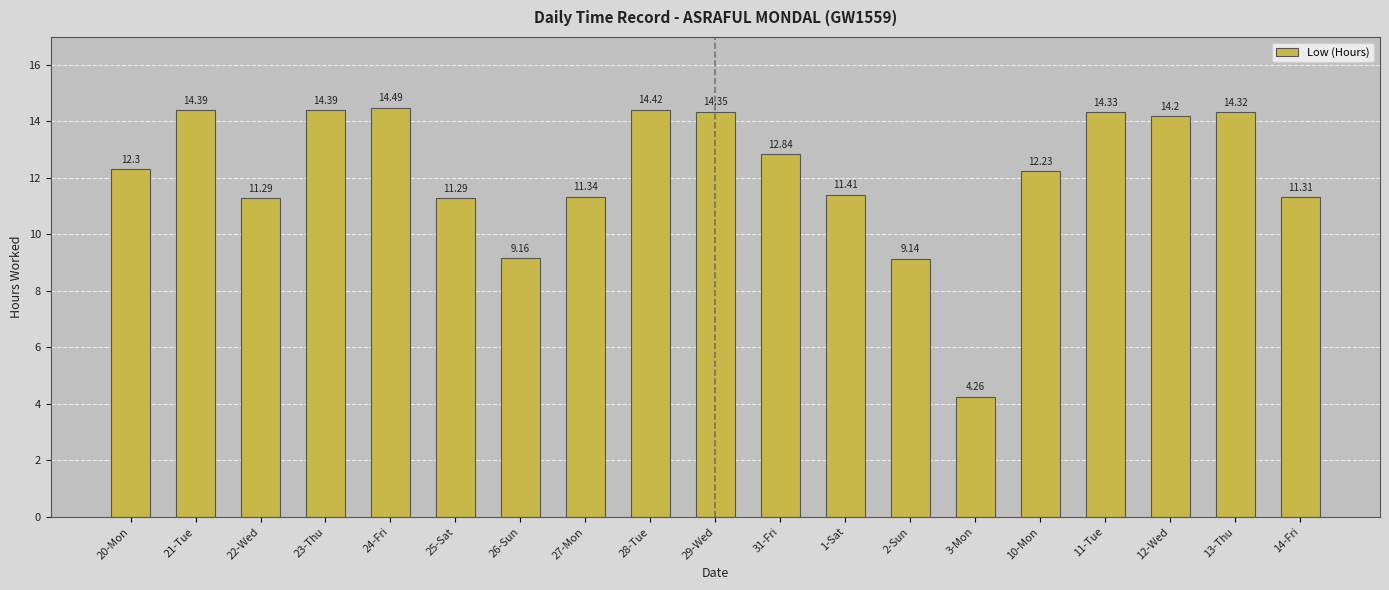

What is the difference between the maximum and minimum values?

10.2